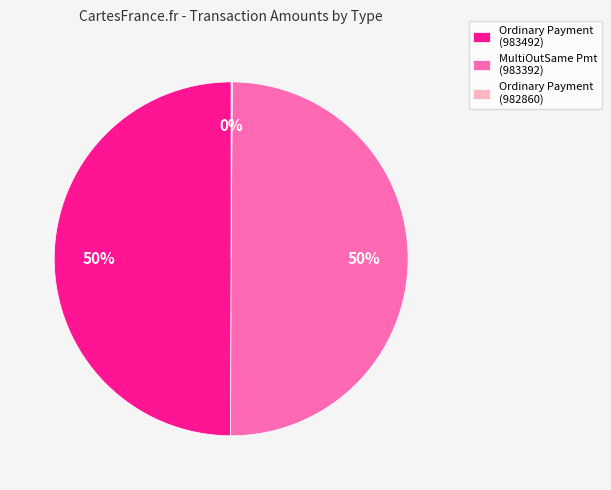

To the nearest percent, what is the average slice percentage?

33%